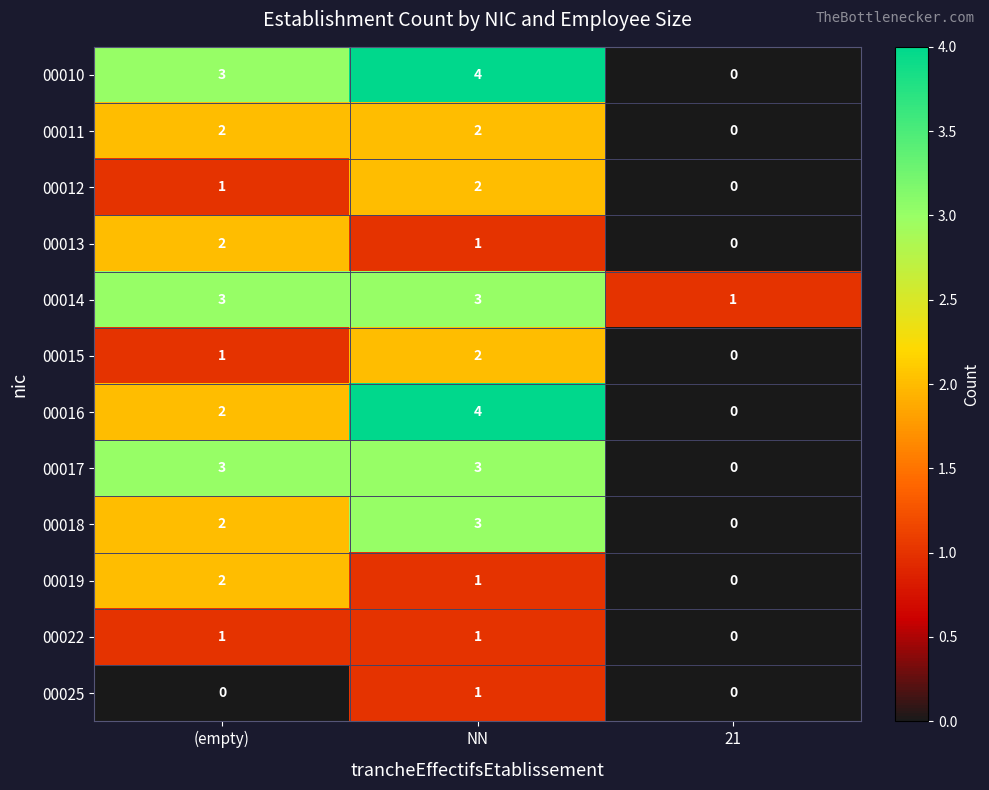

Between (empty) and NN, which series saw the biggest shift?

00016